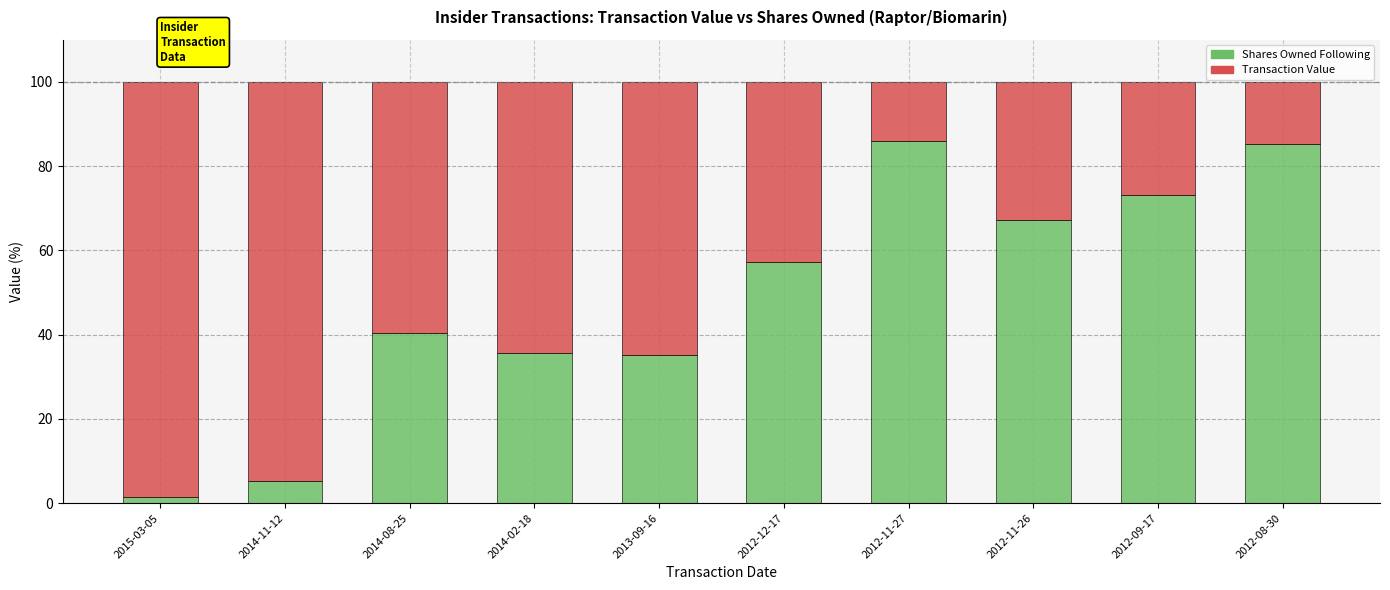

How many bars are there in total?

10